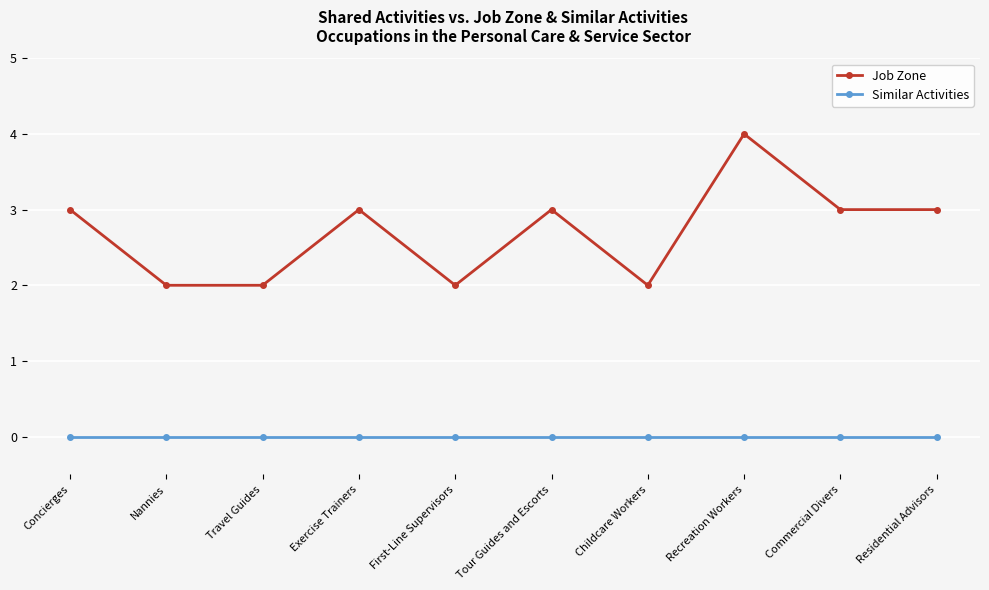

At Childcare Workers, list the series in order from smallest to largest.

Similar Activities, Job Zone